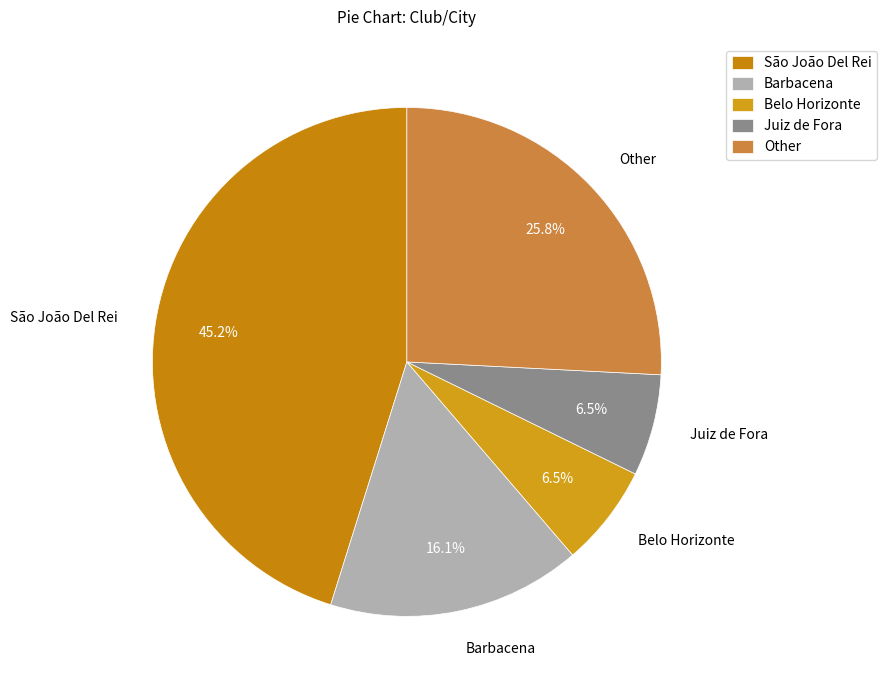

Is there any slice that represents more than half of the pie?

No